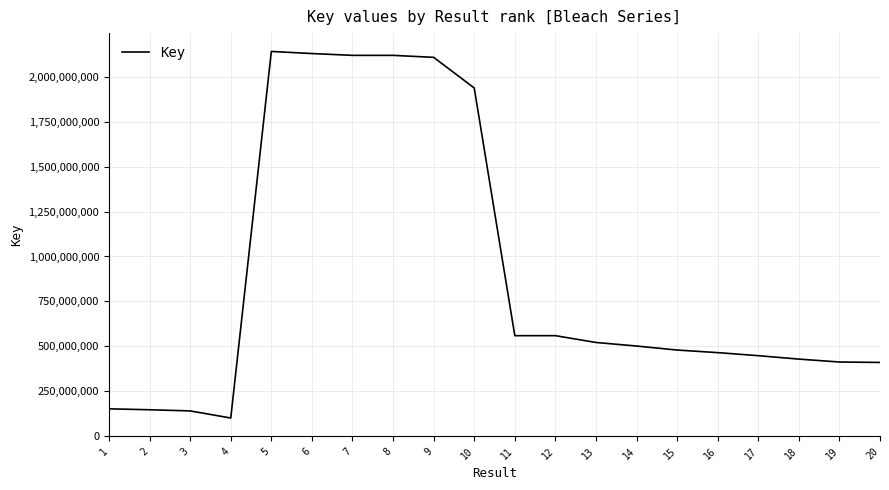

The value at 7 is 3664107523. True or false?

False